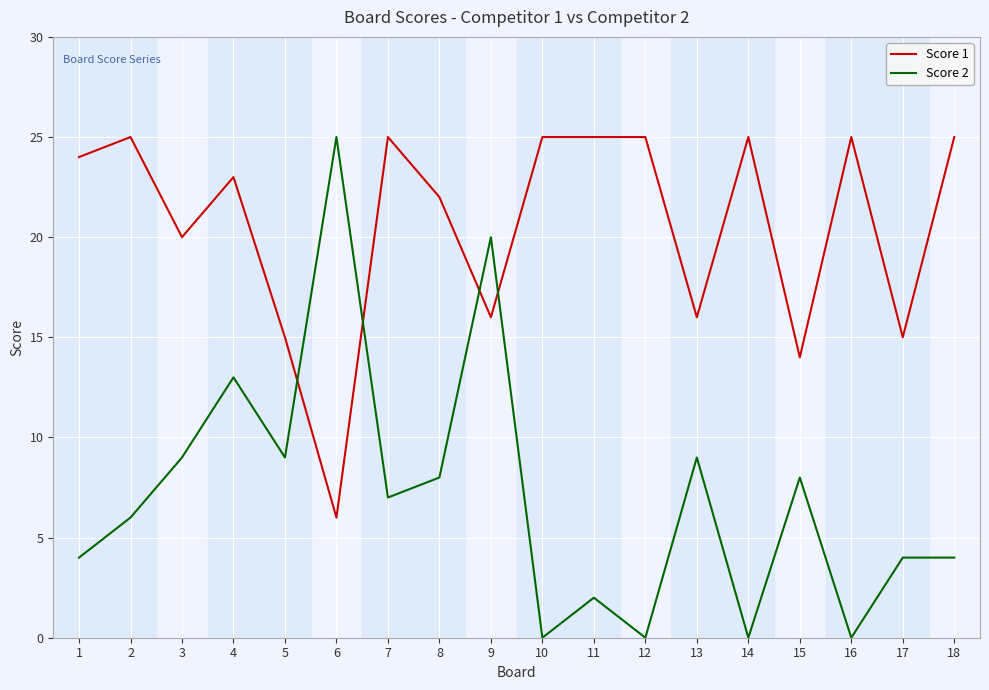

Is it true that Score 1 equals 42 at 10?

False